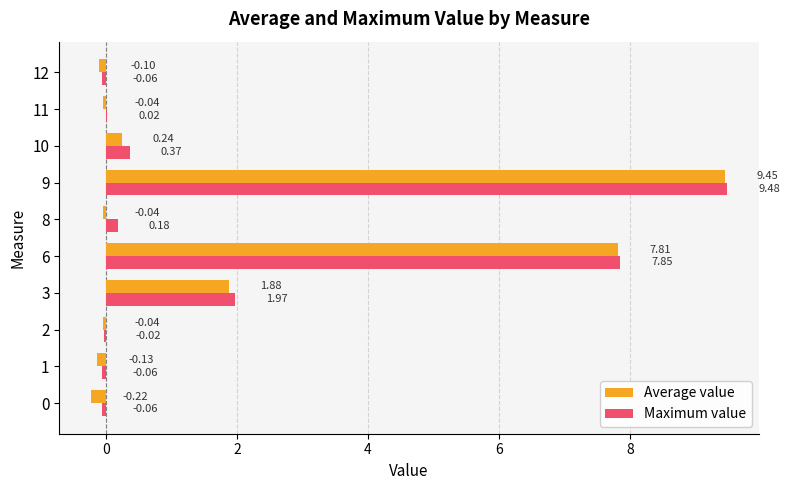

At which category is the sum across all series the highest?

9